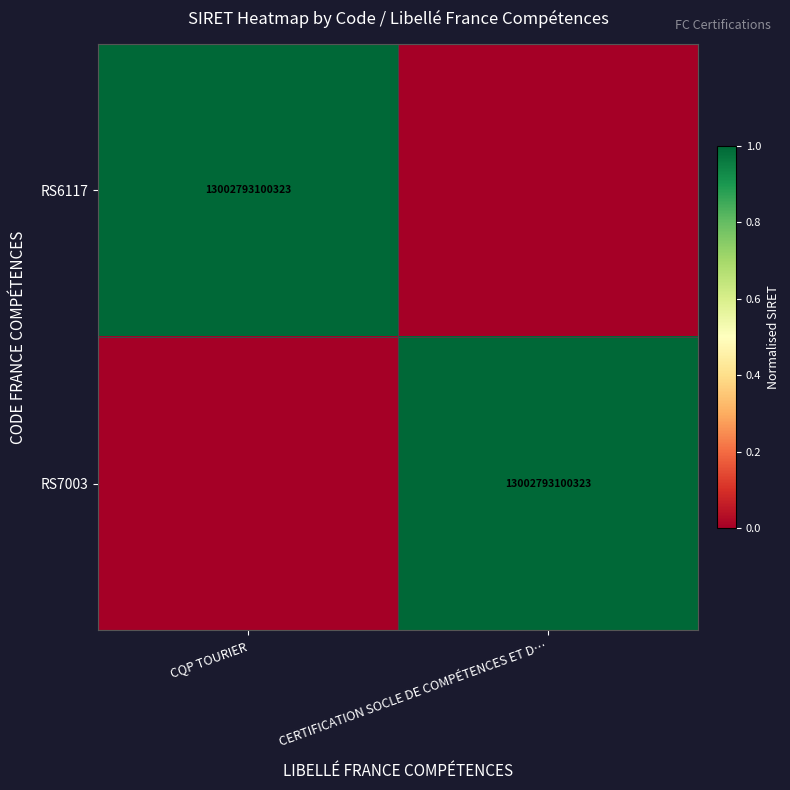

The value of RS7003 at CERTIFICATION SOCLE DE COMPÉTENCES ET D… is 20049581620866. True or false?

False